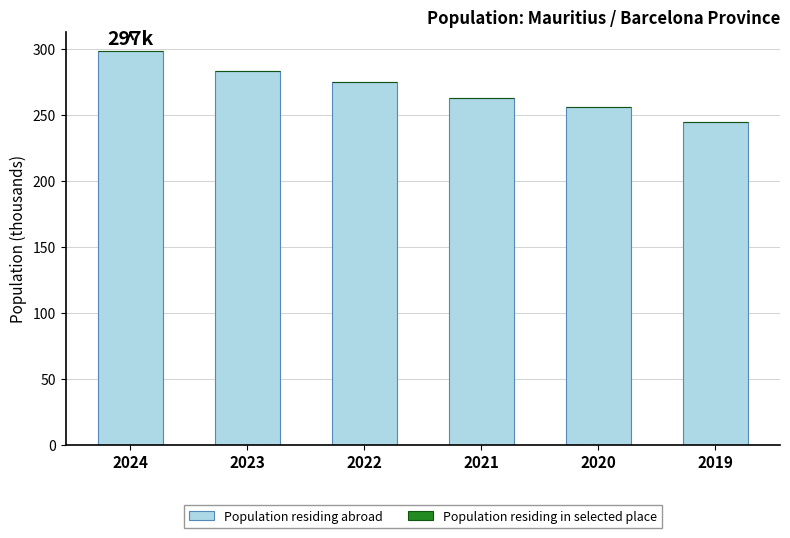

How many series are shown in this chart?

2